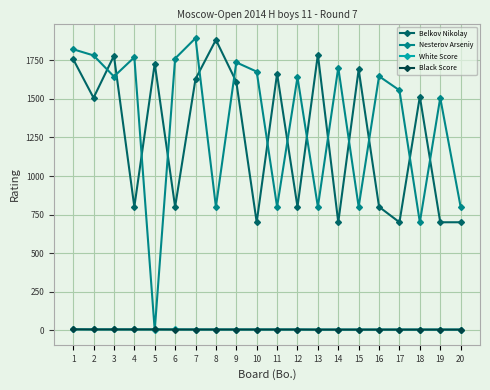

Read the Black Score value at 8.

4.5